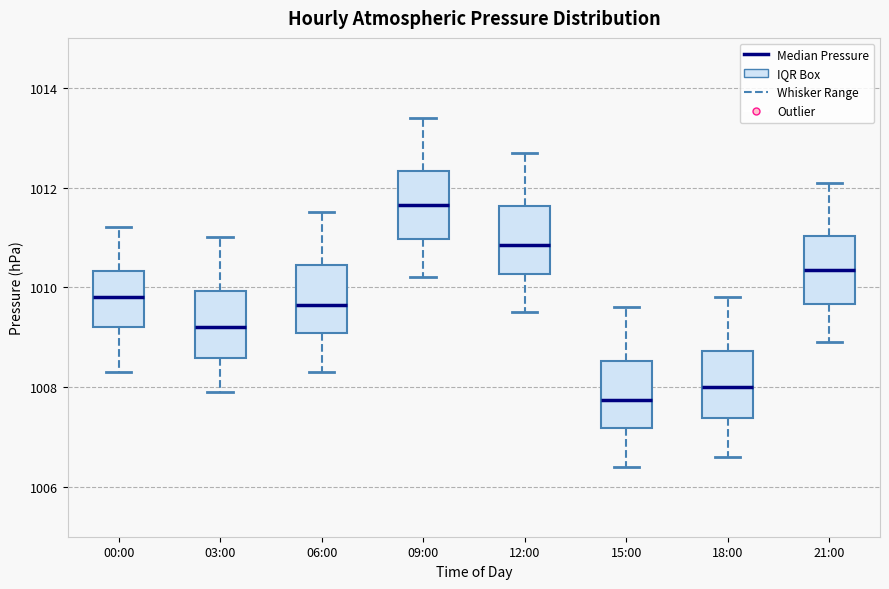

Where is the lower edge of the box for 00:00 on the y-axis? The values are not printed on the chart, so give them approximately, as read against the axis.

1009.2